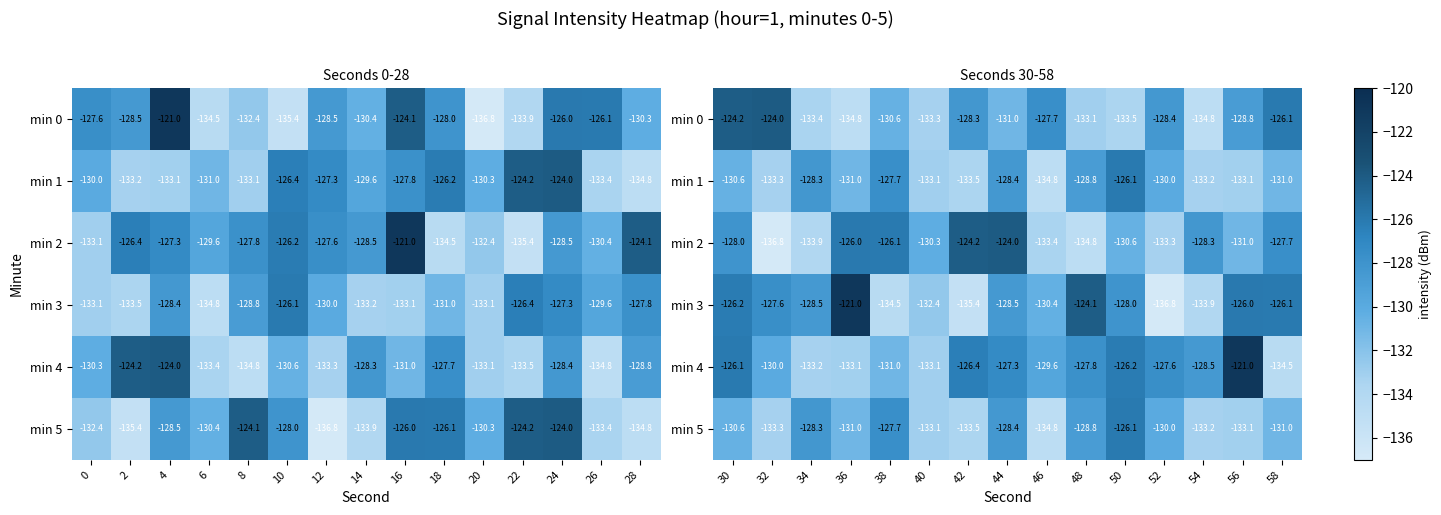

What is the smallest value displayed?

-136.8